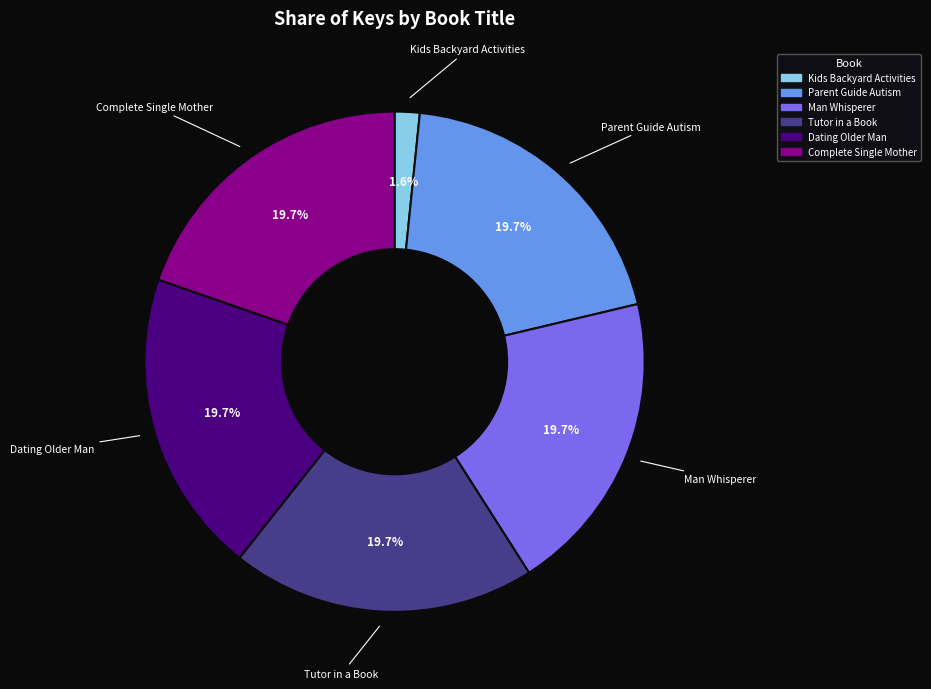

True or false: Tutor in a Book accounts for 26% of the total.

False